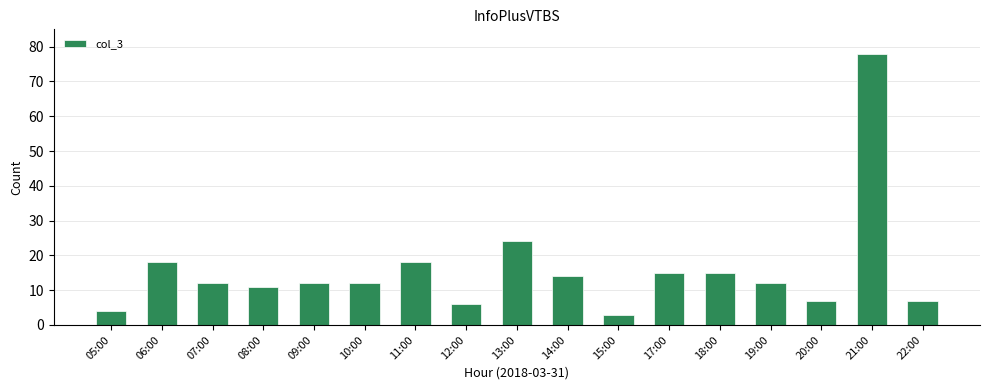

Which category has the highest value across all series?

21:00